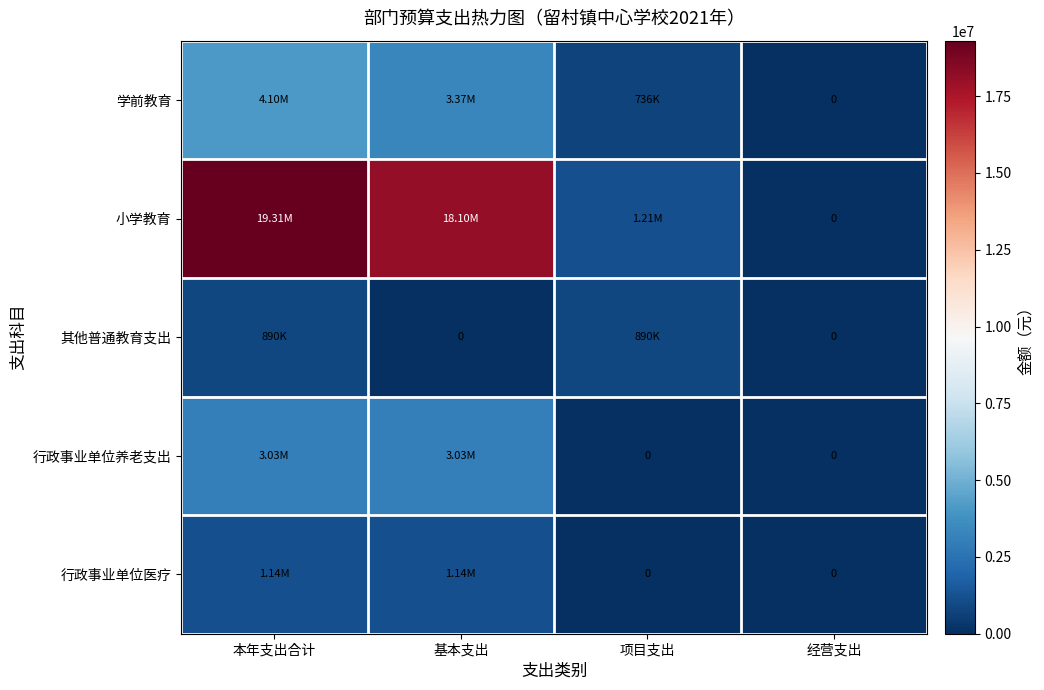

How many categories are shown in the chart?

4